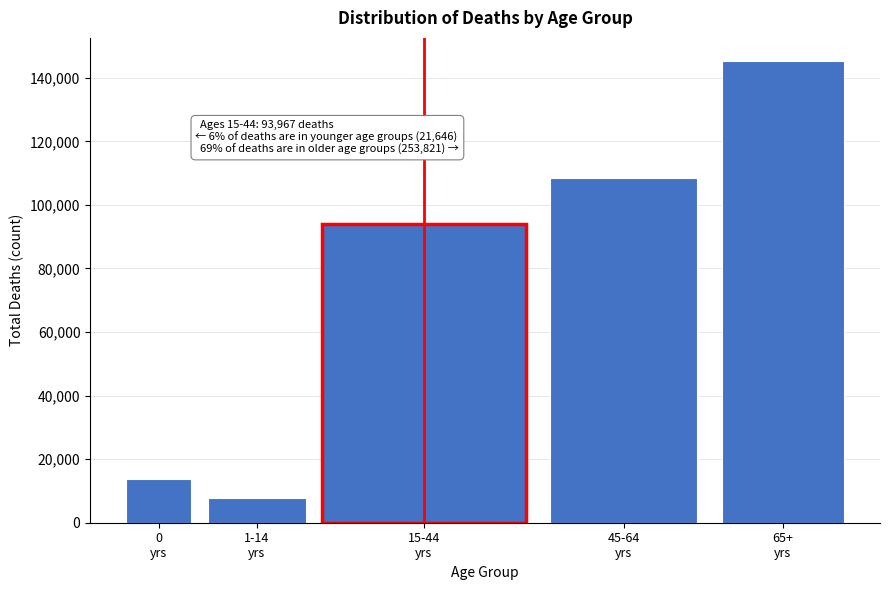

Reading left to right, extract all data points from this chart.

13775	7871	93967	108549	145272